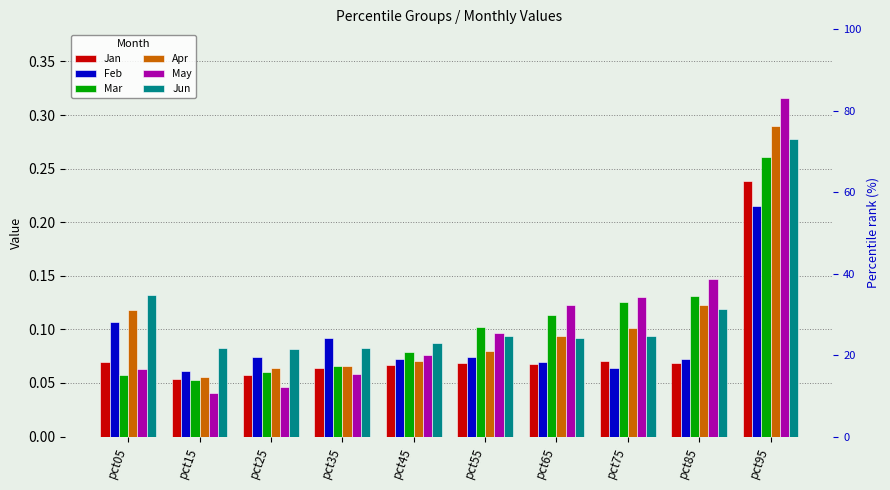

At which category is the sum across all series the highest?

pct95